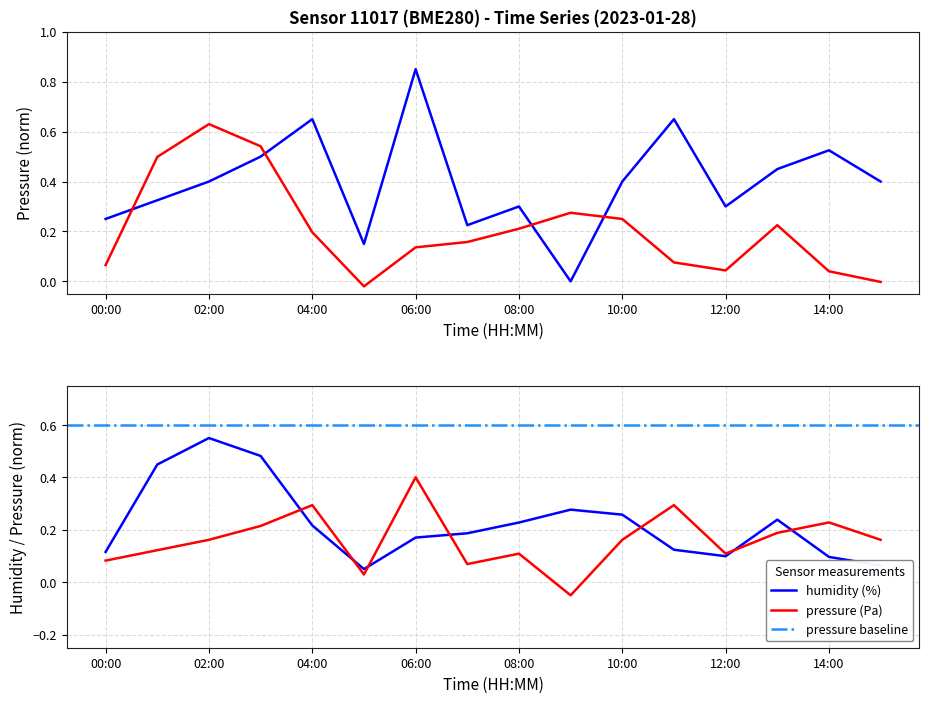

Which category has the lowest value in the pressure series?

09:00